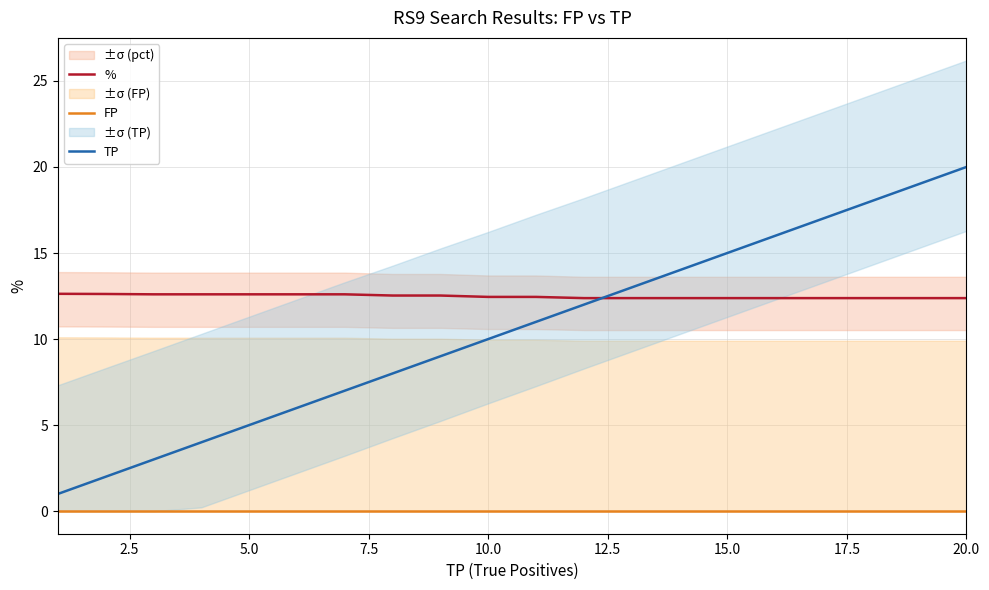

Reading left to right, transcribe all the data shown in this chart.

%: 12.6	12.6	12.6	12.6	12.6	12.6	12.6	12.5	12.5	12.4	12.4	12.4	12.4	12.4	12.4	12.4	12.4	12.4	12.4	12.4
FP: 0.0	0.0	0.0	0.0	0.0	0.0	0.0	0.0	0.0	0.0	0.0	0.0	0.0	0.0	0.0	0.0	0.0	0.0	0.0	0.0
TP: 1.0	2.0	3.0	4.0	5.0	6.0	7.0	8.0	9.0	10.0	11.0	12.0	13.0	14.0	15.0	16.0	17.0	18.0	19.0	20.0